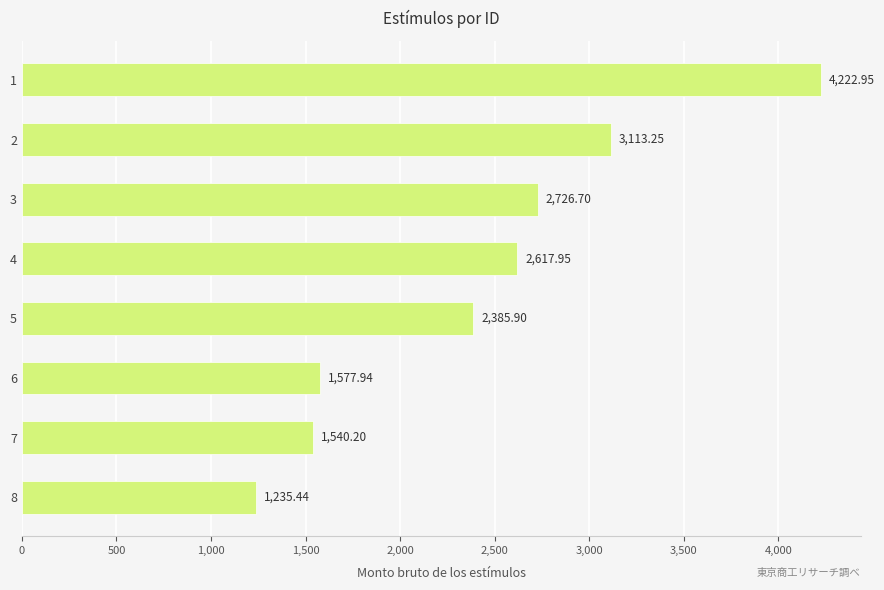

List the labels in order of value, largest first.

1, 2, 3, 4, 5, 6, 7, 8